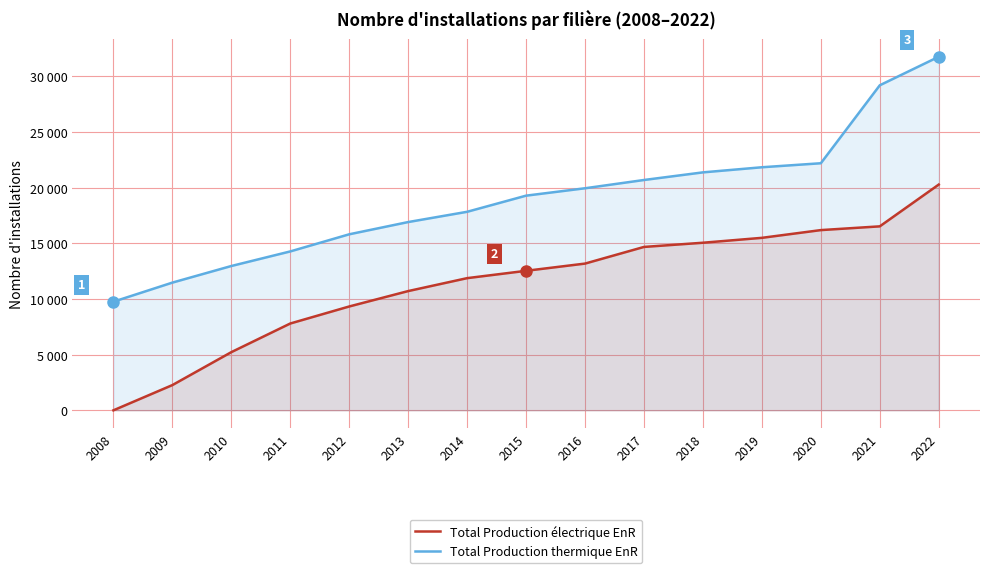

True or false: Total Production électrique EnR and Total Production thermique EnR cross at least once.

False